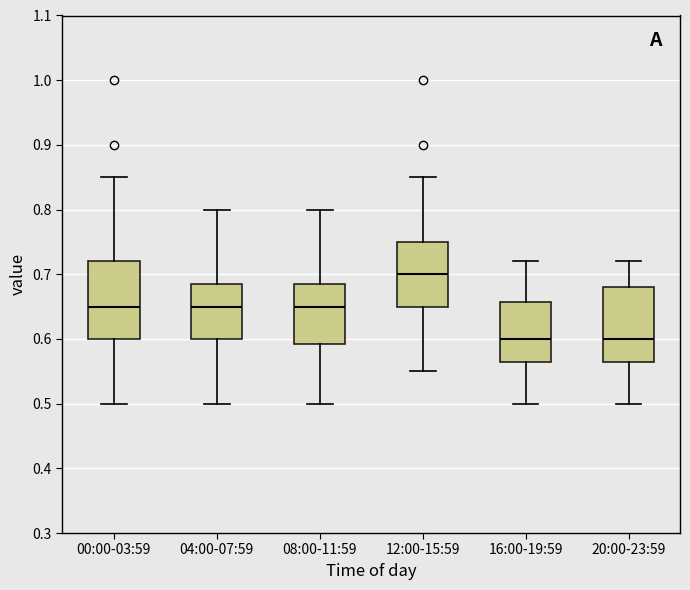

Where does the lower whisker of the box for 08:00-11:59 end on the y-axis? The values are not printed on the chart, so give them approximately, as read against the axis.

0.50